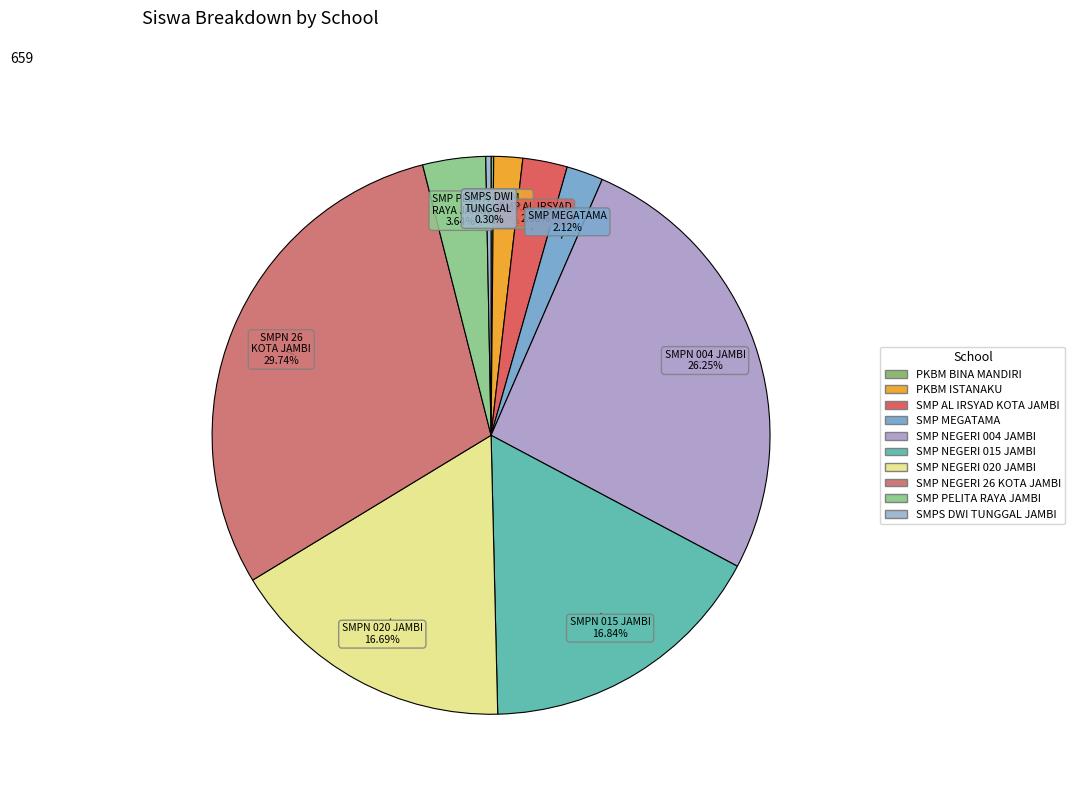

Rank the categories by value from highest to lowest.

SMP NEGERI 26 KOTA JAMBI, SMP NEGERI 004 JAMBI, SMP NEGERI 015 JAMBI, SMP NEGERI 020 JAMBI, SMP PELITA RAYA JAMBI, SMP AL IRSYAD KOTA JAMBI, SMP MEGATAMA, PKBM ISTANAKU, SMPS DWI TUNGGAL JAMBI, PKBM BINA MANDIRI